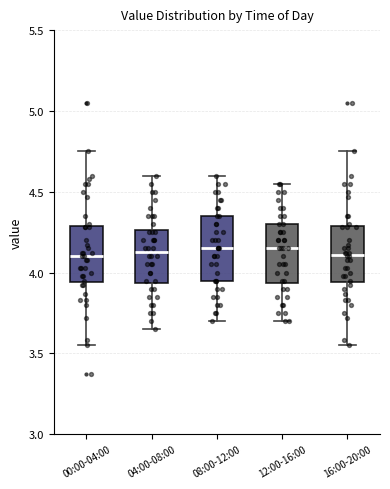

Reading left to right, read every box against the y-axis: the position of its median line, the range the box covers, and the ends of its whiskers. The values are not printed on the chart, so give them approximately, as read against the axis.

00:00-04:00: median 4.10, box 3.95 to 4.30, whiskers 3.55 to 4.75
04:00-08:00: median 4.15, box 3.95 to 4.25, whiskers 3.65 to 4.60
08:00-12:00: median 4.15, box 3.95 to 4.35, whiskers 3.70 to 4.60
12:00-16:00: median 4.15, box 3.95 to 4.30, whiskers 3.70 to 4.55
16:00-20:00: median 4.10, box 3.95 to 4.30, whiskers 3.55 to 4.75